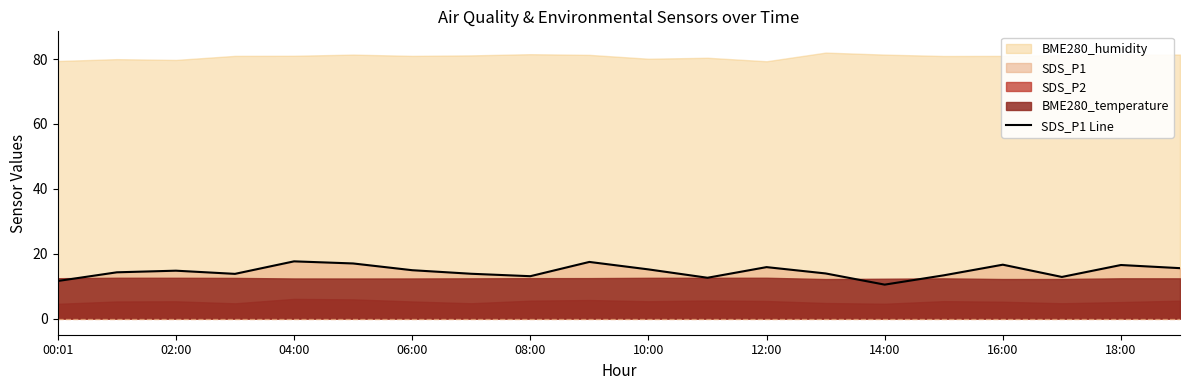

Is it true that SDS_P1 Line equals 13.1 at 08:00?

True